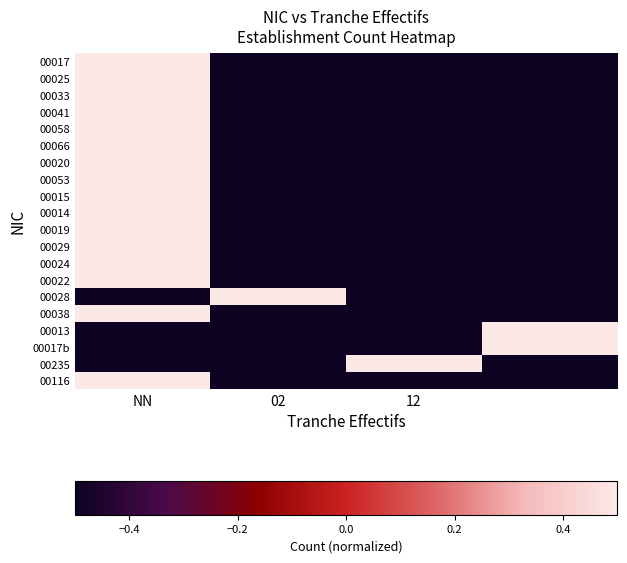

At which category does the chart reach its peak across all series?

NN